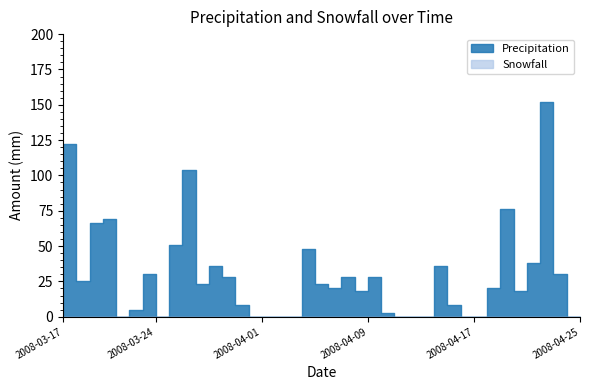

At how many categories does at least one series exceed 141?

1